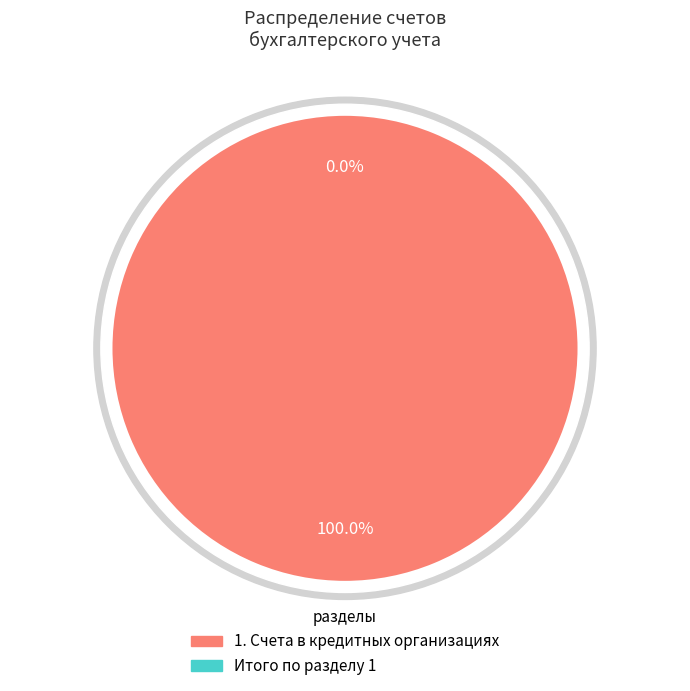

What is the change in value from 1. Счета в кредитных организациях to Итого по разделу 1?

-20120000